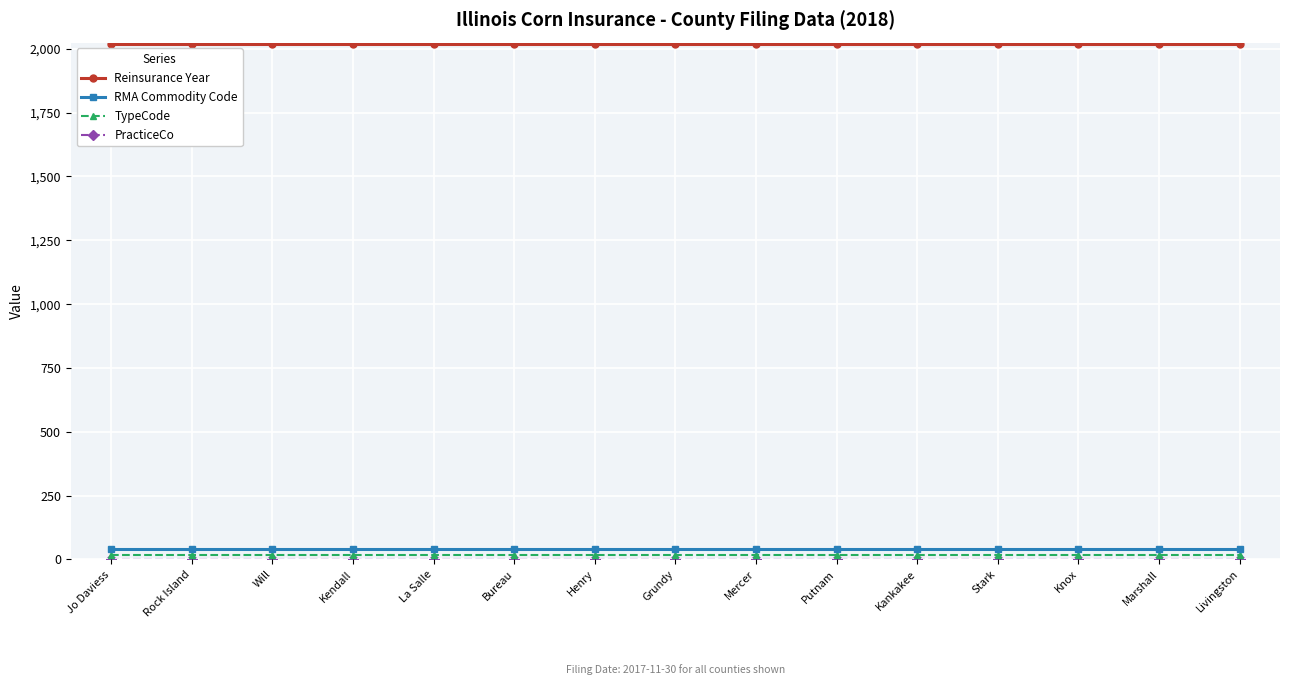

At how many categories does at least one series exceed 1623?

15